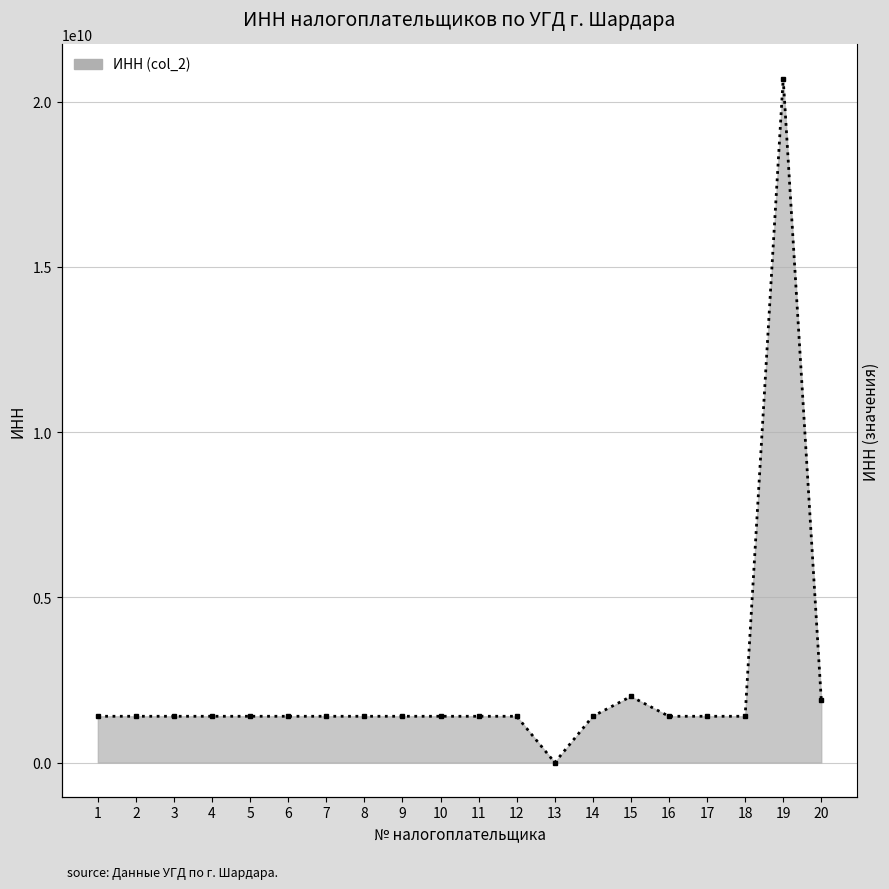

What is the difference between the second highest and minimum values?

1999809934